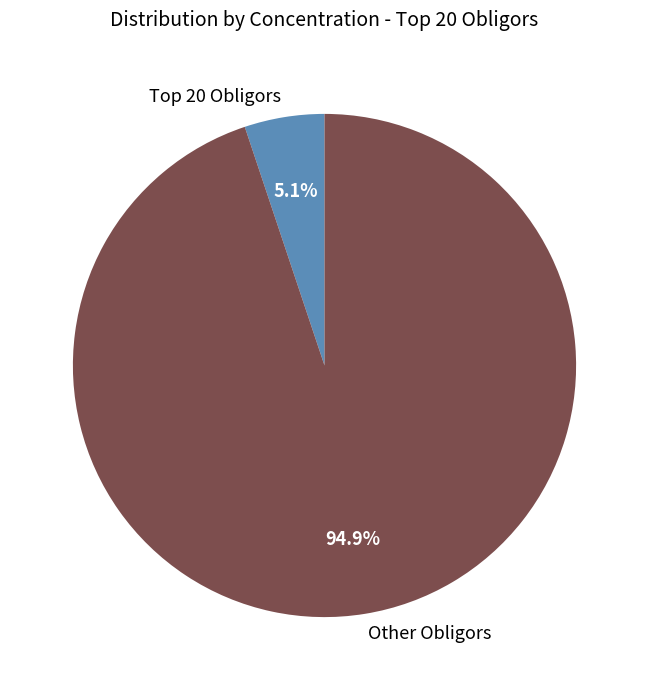

The Other Obligors slice represents 99% of the pie. True or false?

False